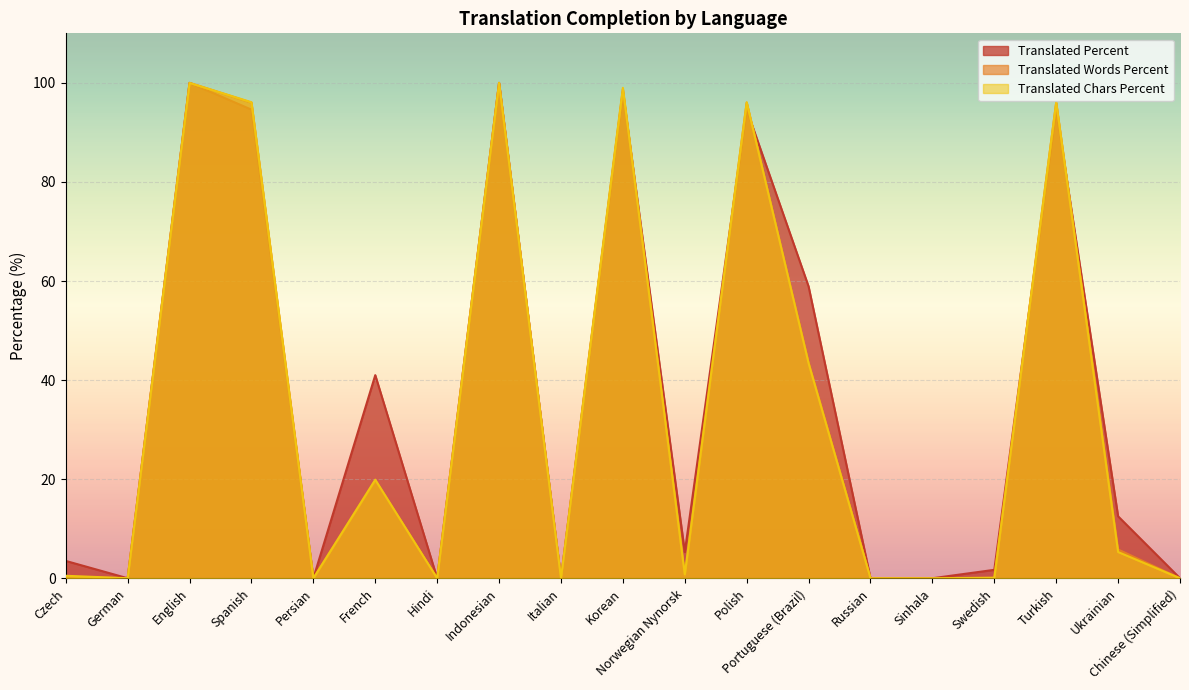

Which category has the highest value across all series?

English